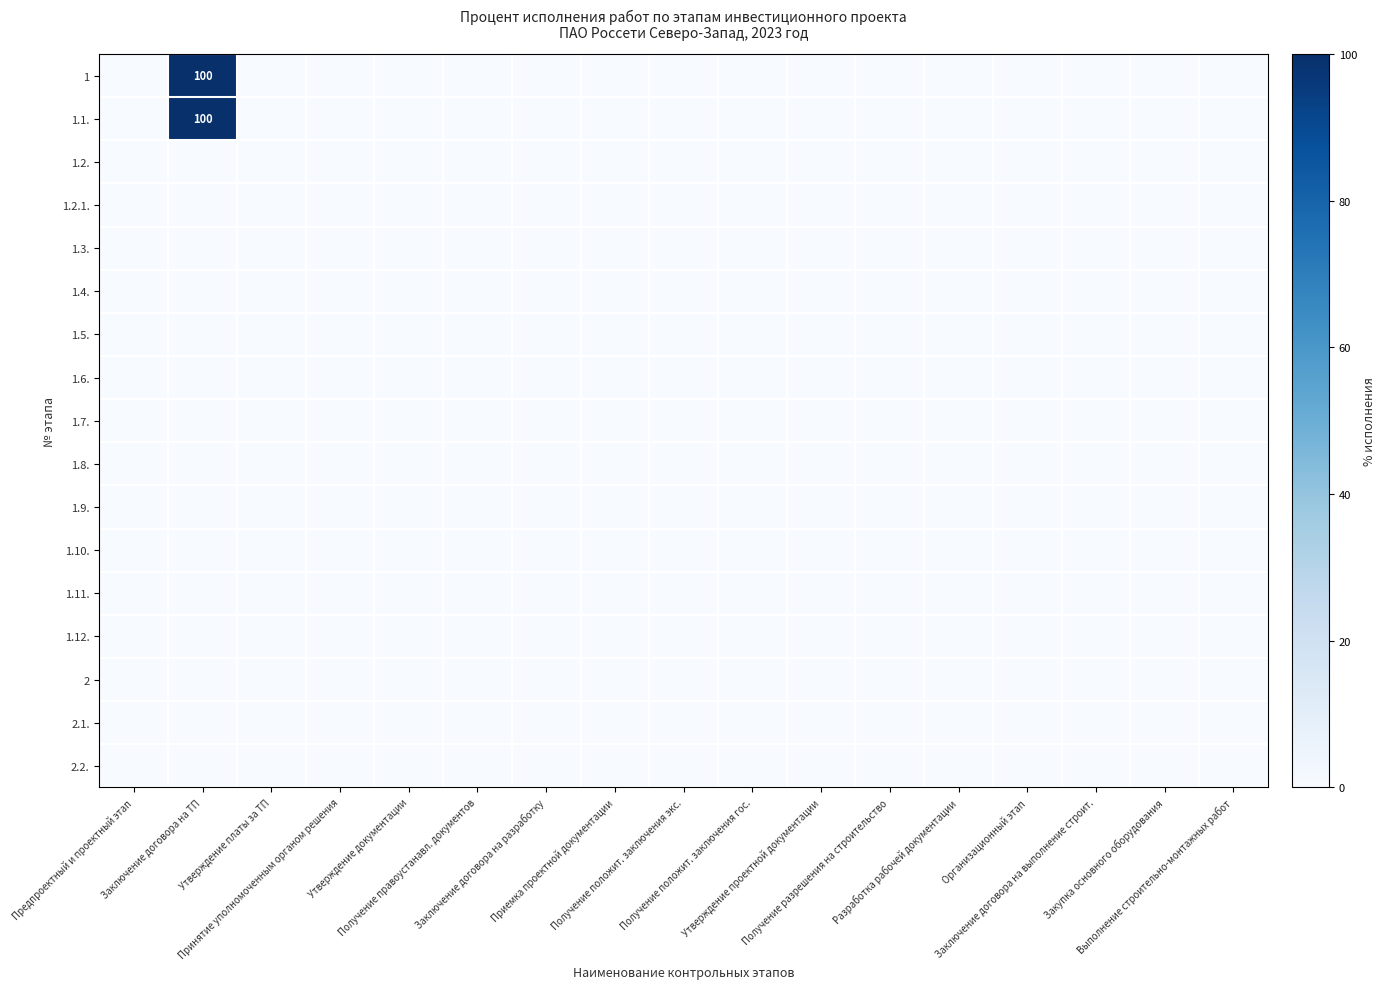

What is the greatest value displayed?

100